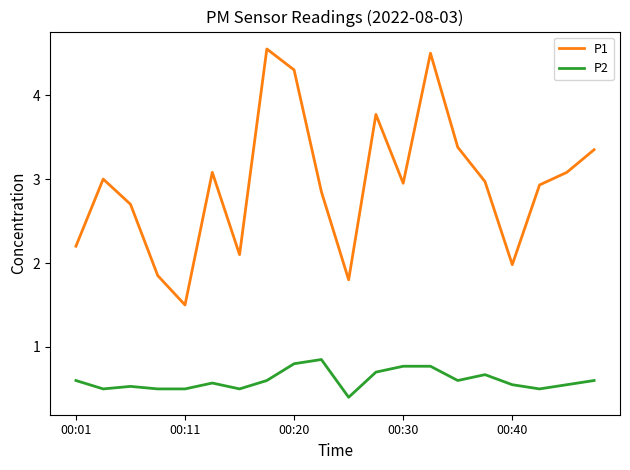

True or false: P2 and P1 cross at least once.

False